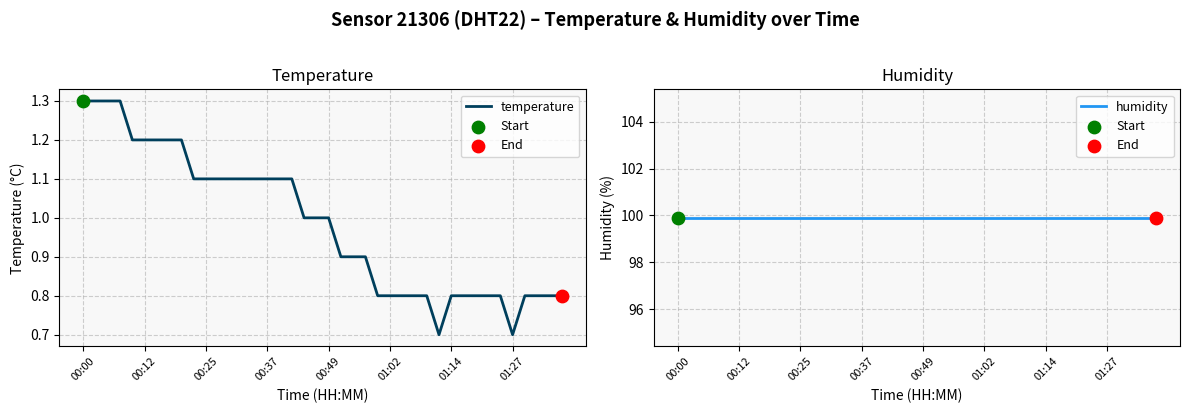

Which series contains the lowest Y value?

temperature